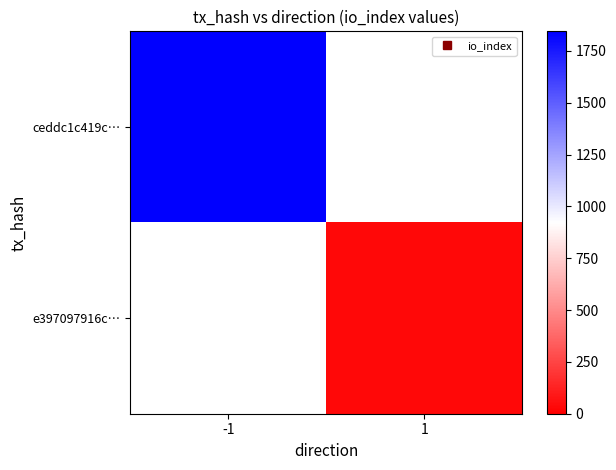

Rank the series by their average value, from highest to lowest.

ceddc1c419c…, e397097916c…